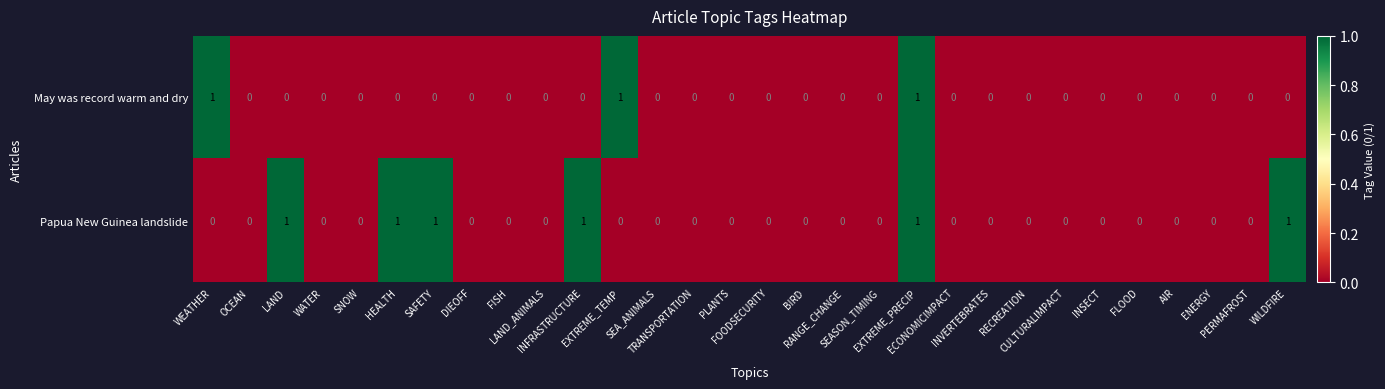

Which series has the largest total across all categories?

Papua New Guinea landslide